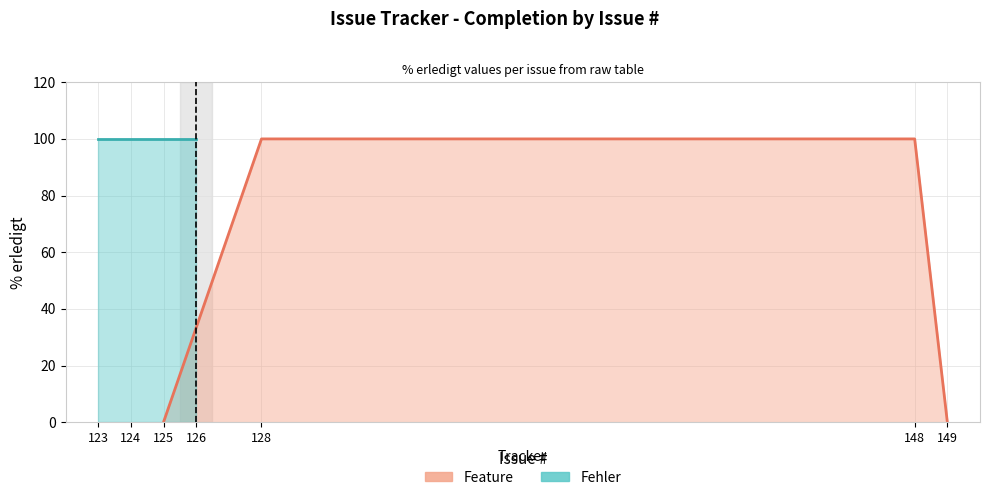

What is the average value?

71